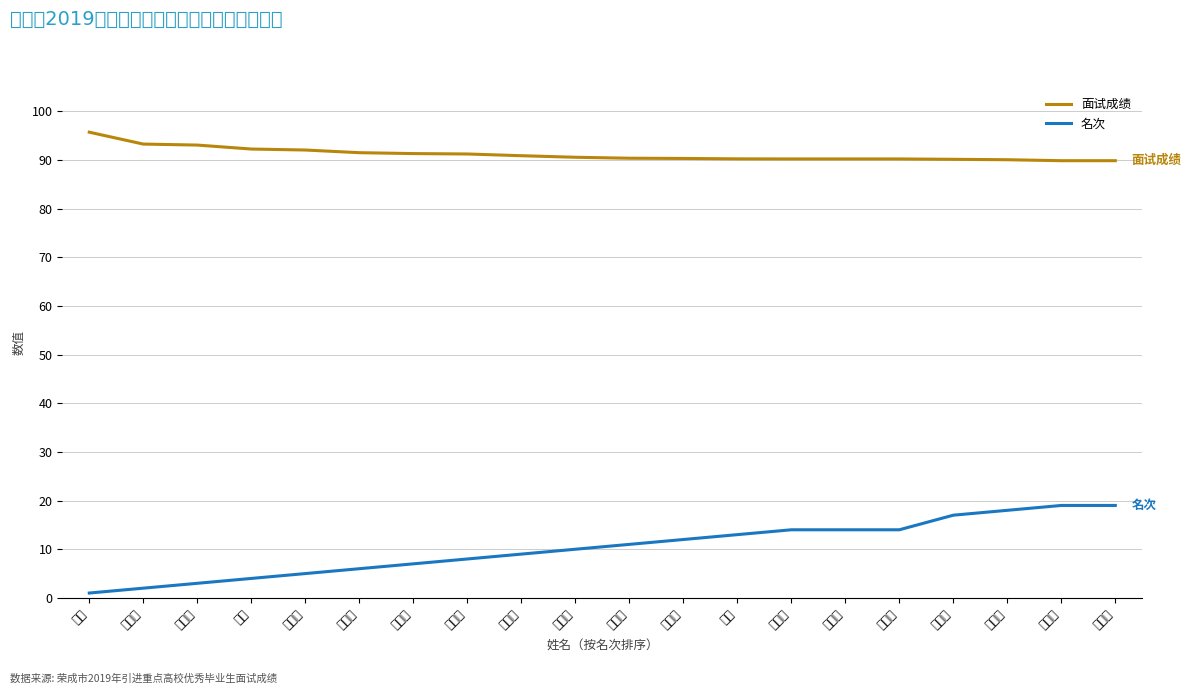

Is it true that 面试成绩 equals 90.6 at 王诗喆?

True